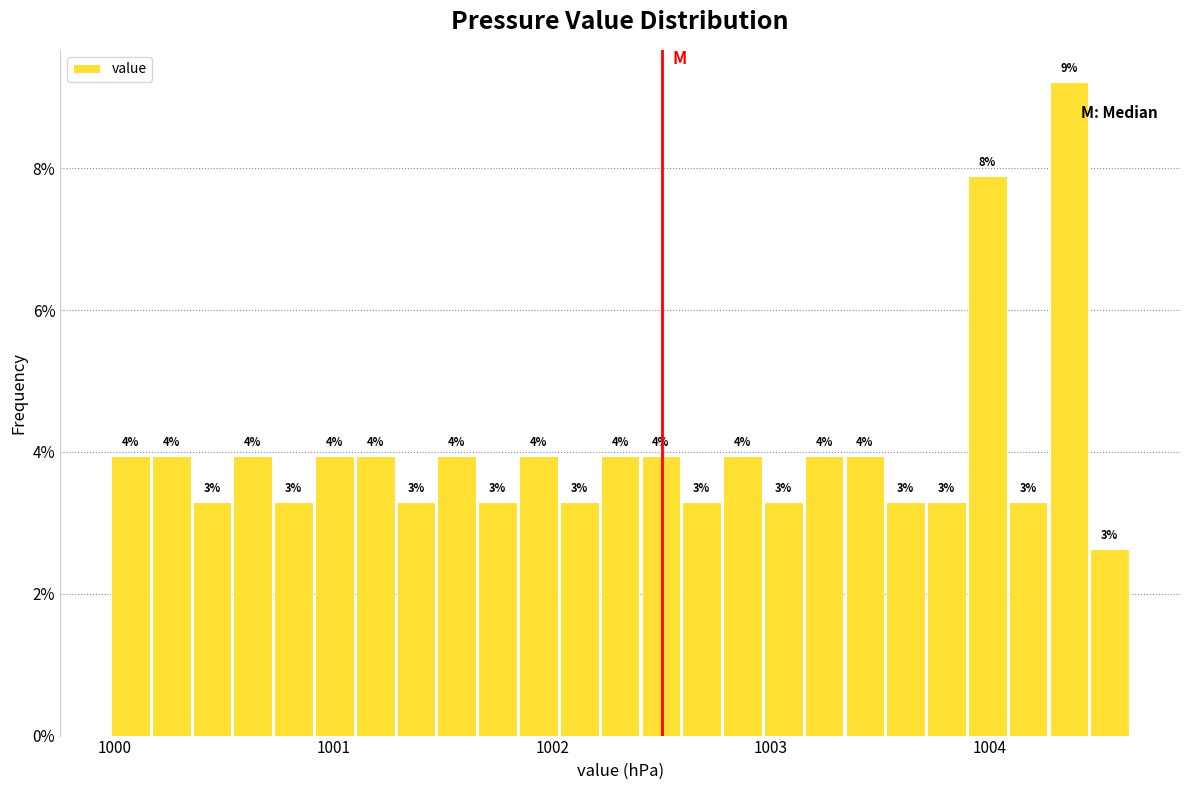

Read against the x-axis, roughly where is the centre of the tallest bar?

1004.4